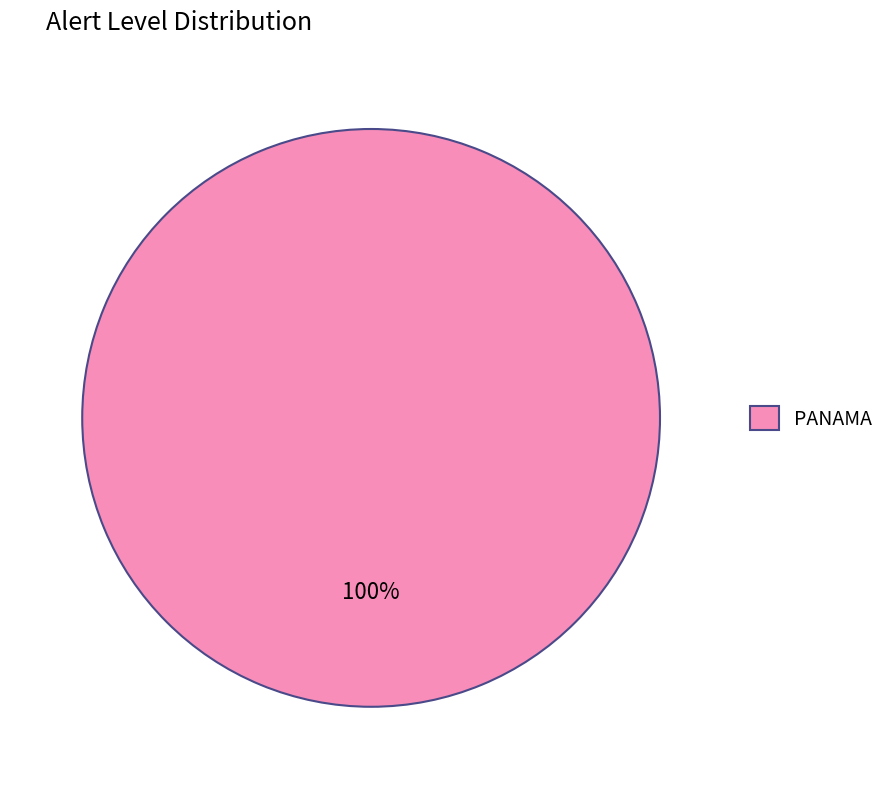

How many slices are in this pie chart?

1